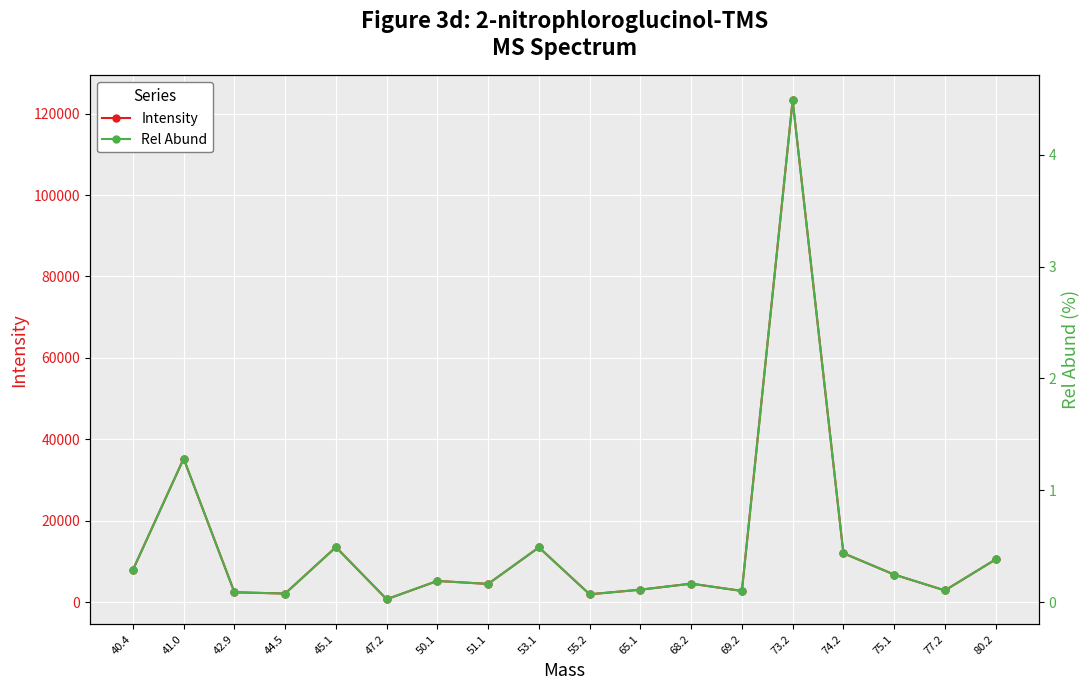

True or false: Intensity and Rel Abund cross at least once.

False